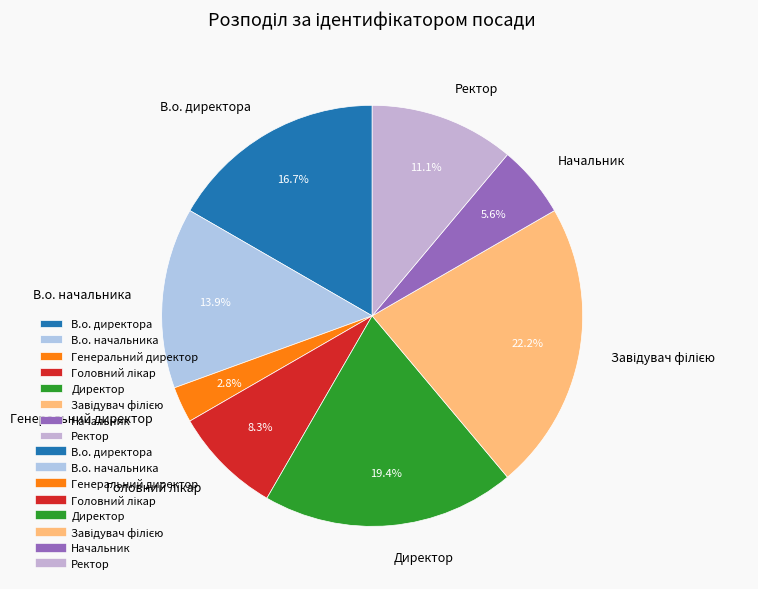

What percentage is the В.о. директора slice, to the nearest percent?

17%